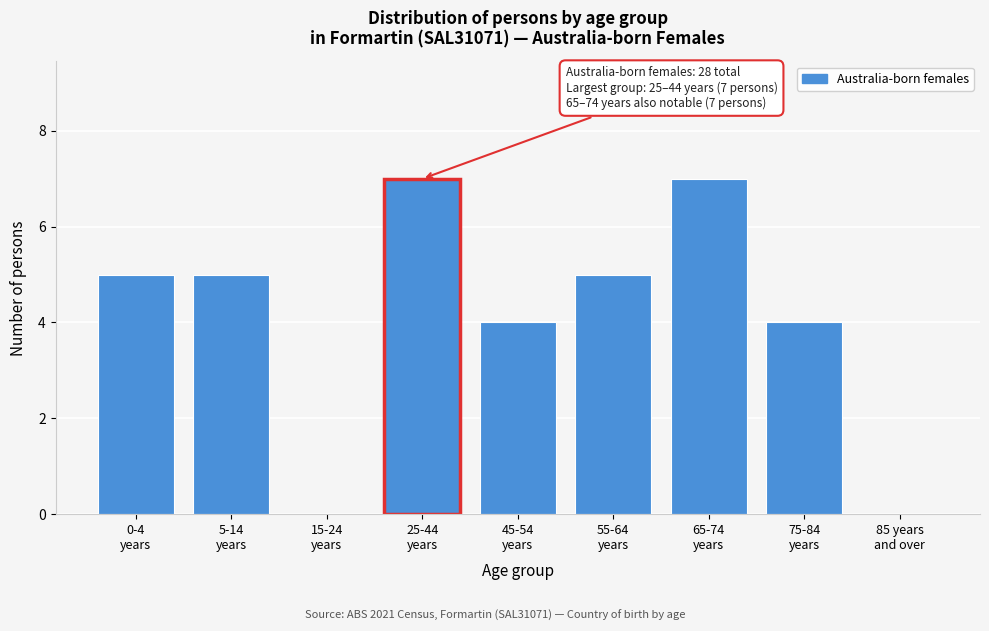

What is the greatest value displayed?

7